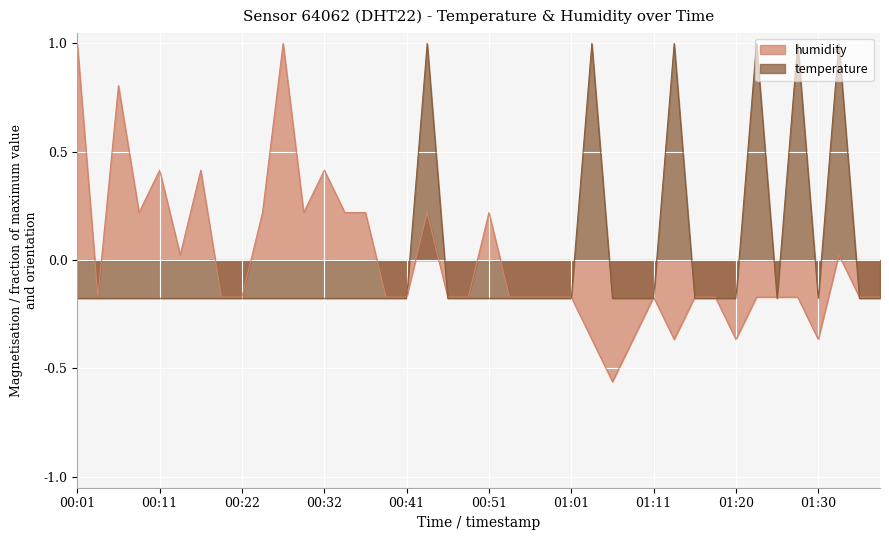

At which category is the sum across all series the highest?

00:44